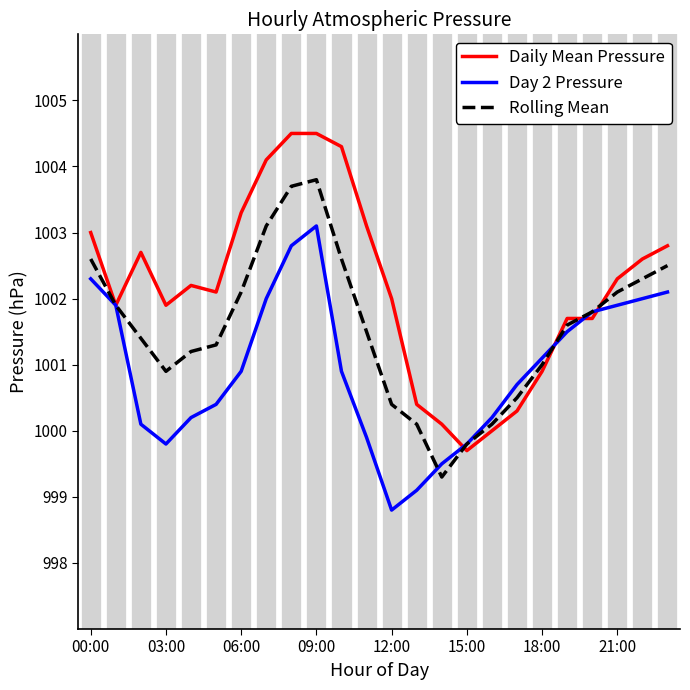

What is the approximate value of Rolling Mean at 14?

999.3